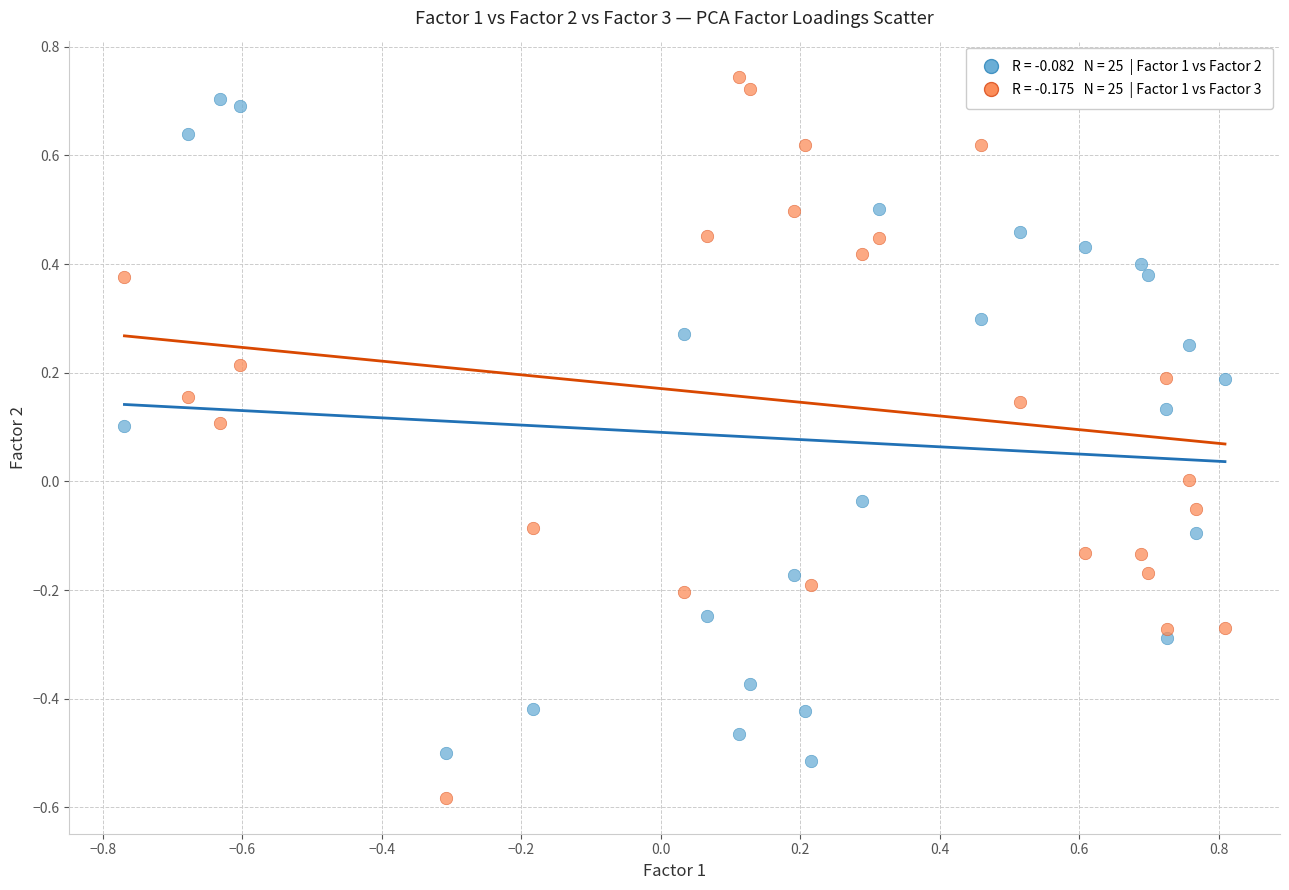

Across all data points, what is the range of Y values (max minus min)?

1.3